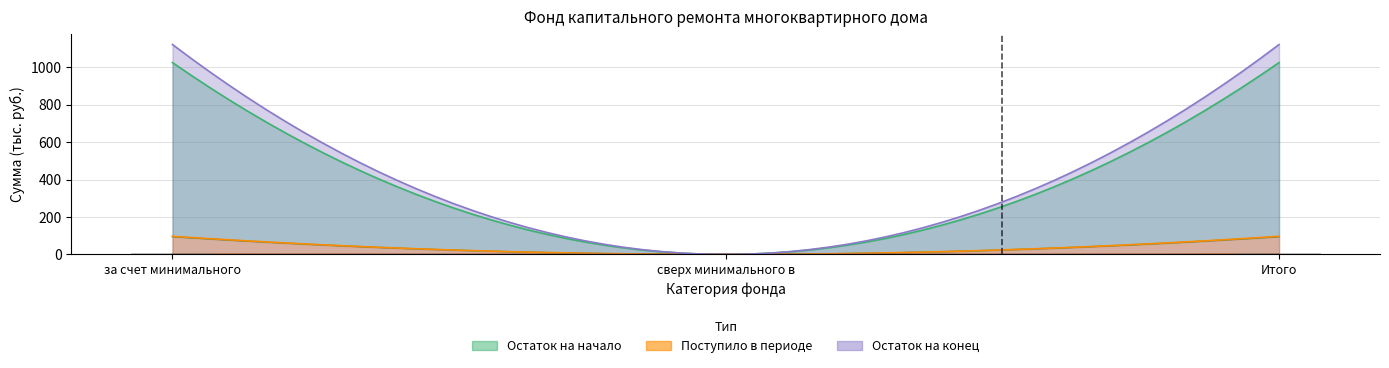

Where is Остаток на конец nearest to the value 561?

сверх минимального взноса